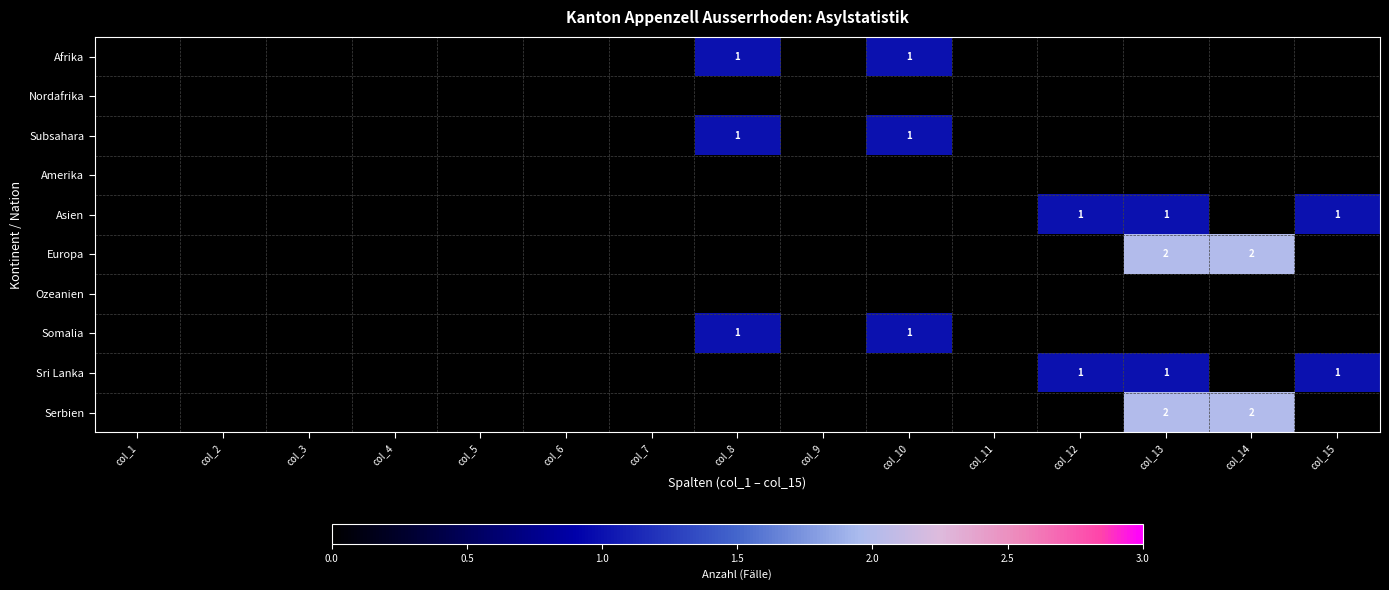

At which category is the sum across all series the highest?

col_13